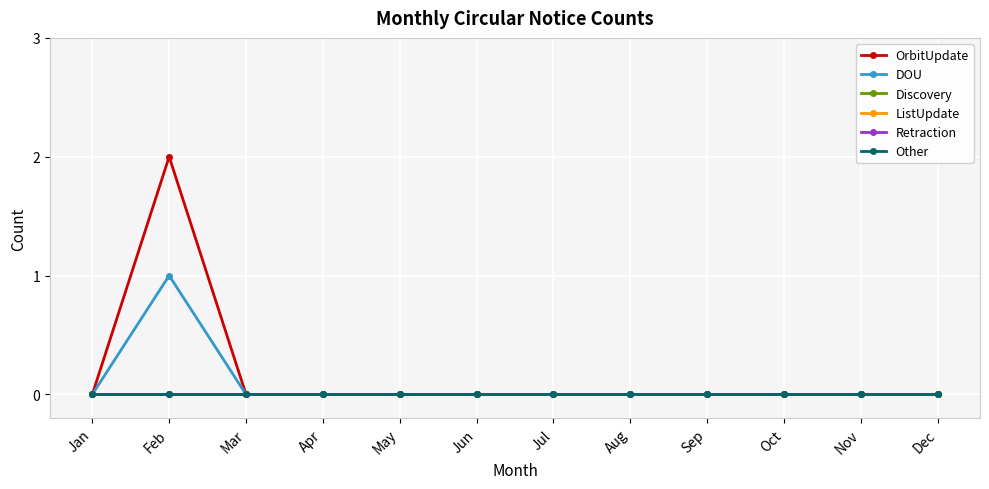

Does the chart have visible grid lines?

Yes